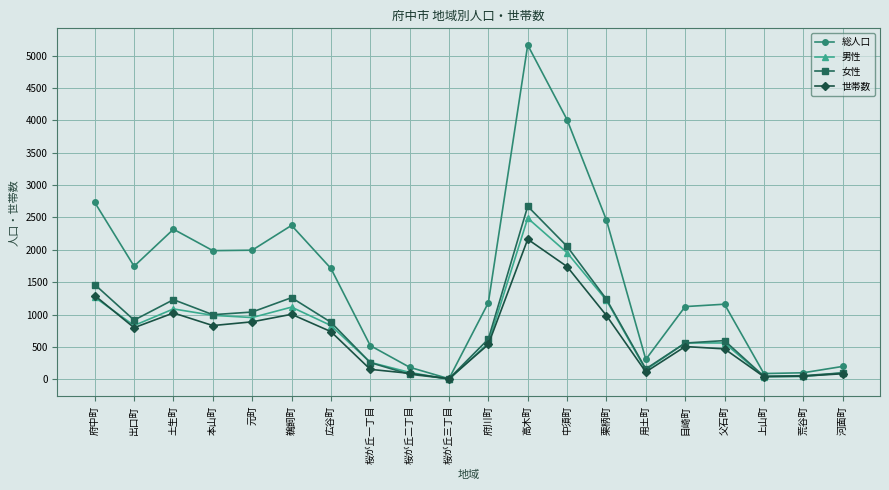

What is the sum of all 総人口 values?

31395